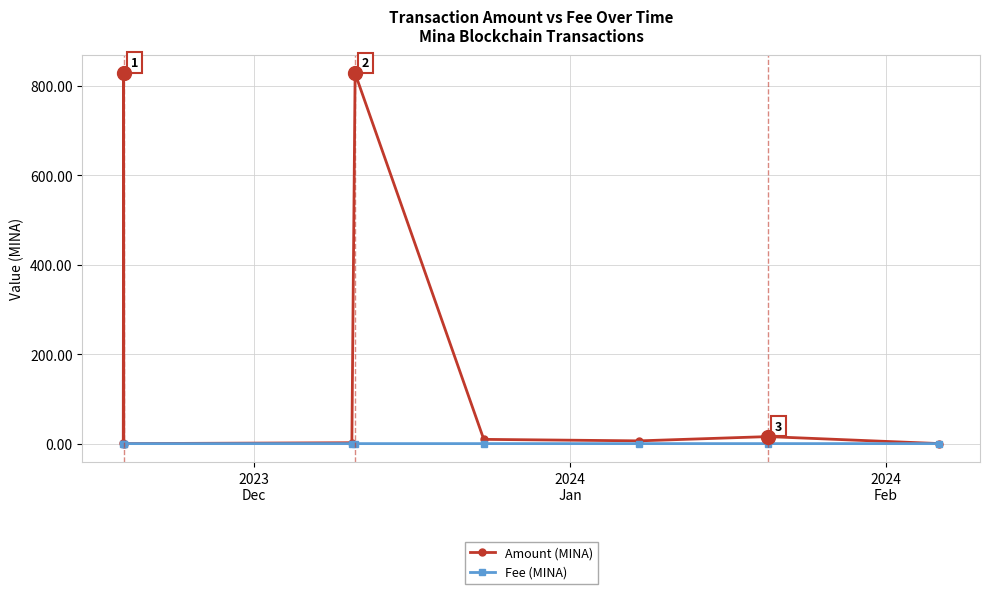

Which series has the widest spread of values?

Amount (MINA)